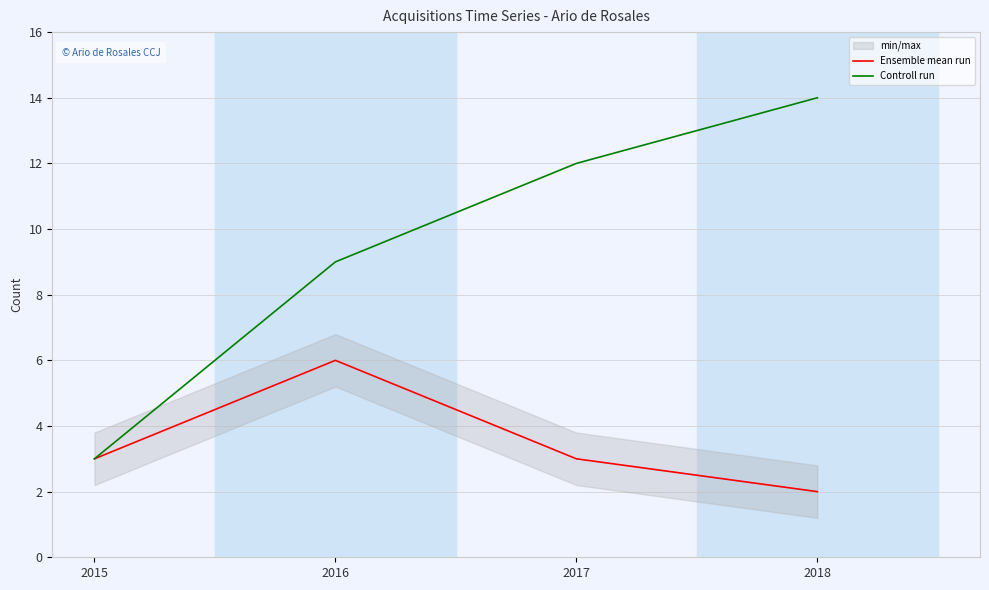

Which series changed the most between 2016 and 2018?

Controll run